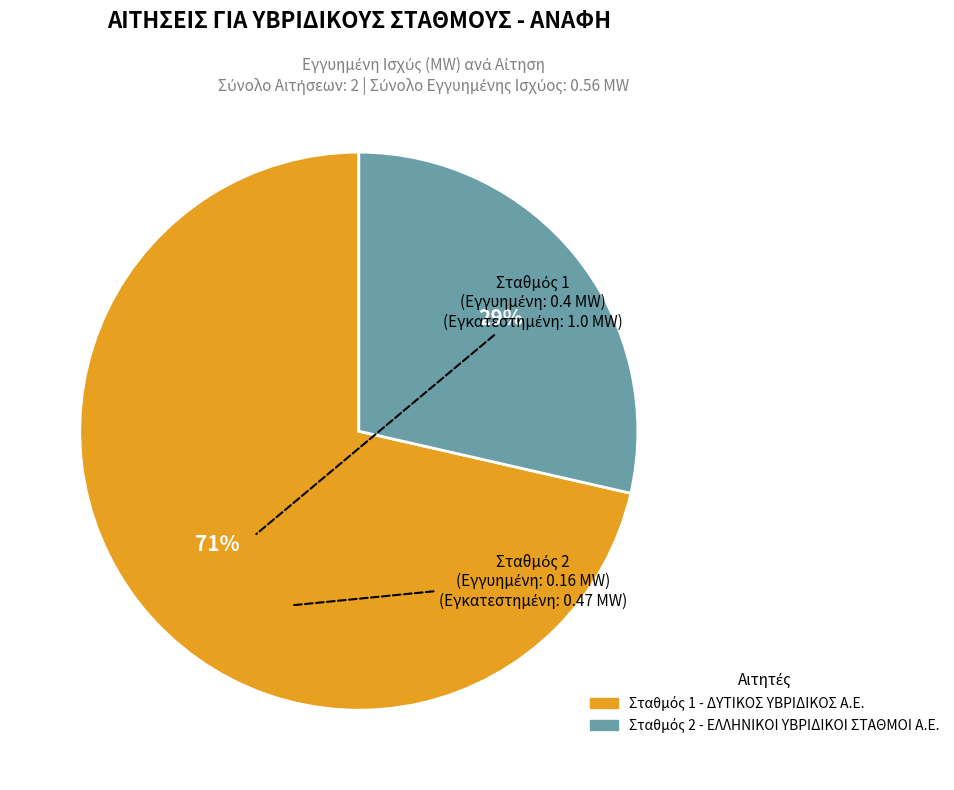

Does any single category account for the majority?

Yes